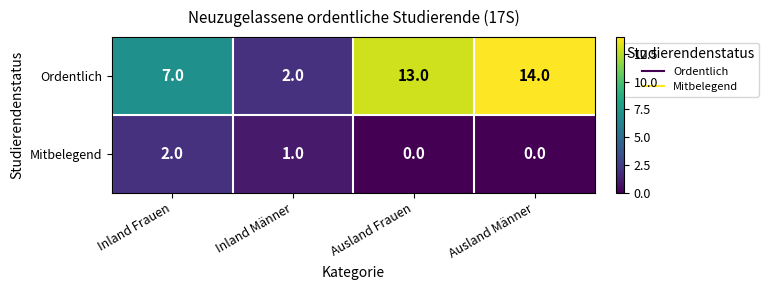

At Ausland Männer, list the series in order from smallest to largest.

Mitbelegend, Ordentlich